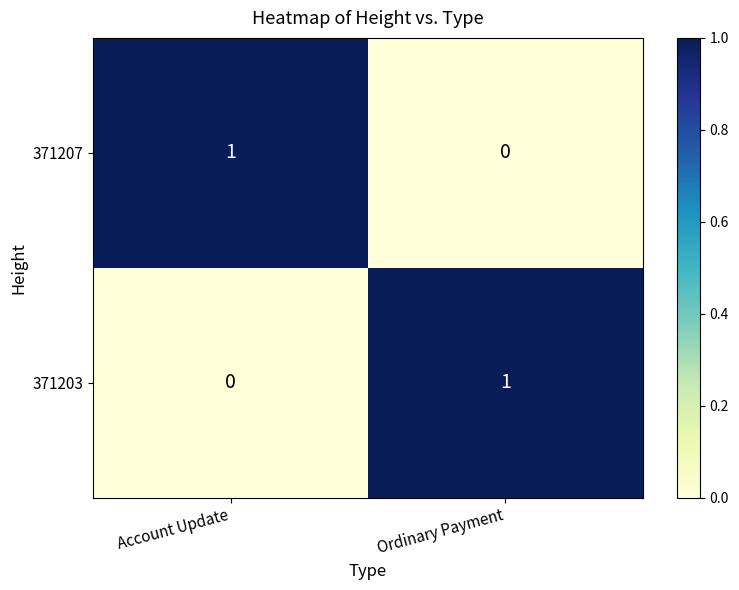

Reading left to right, list all the values displayed in this chart.

371207: 1	0
371203: 0	1